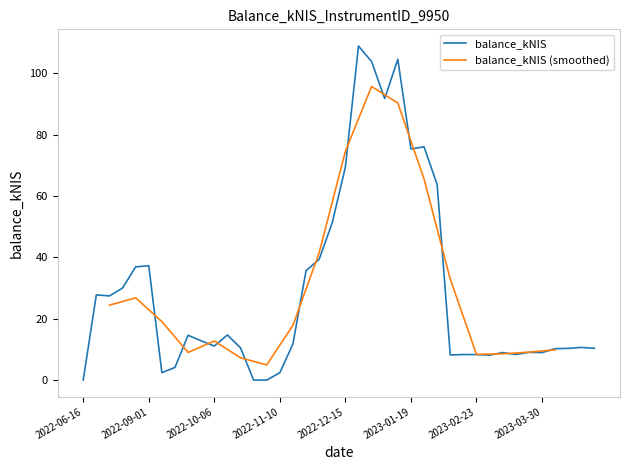

What value does the data have at 2022-09-22?

14.6